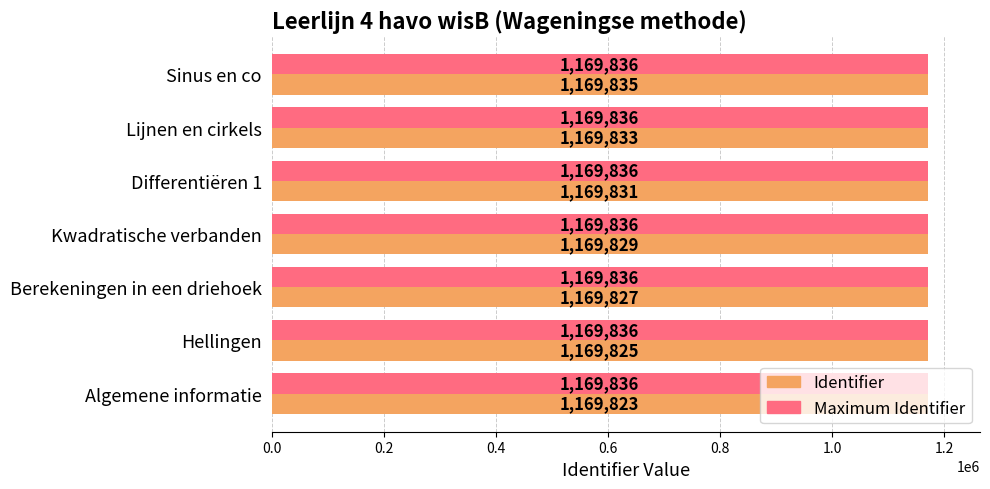

How many series are shown in this chart?

2